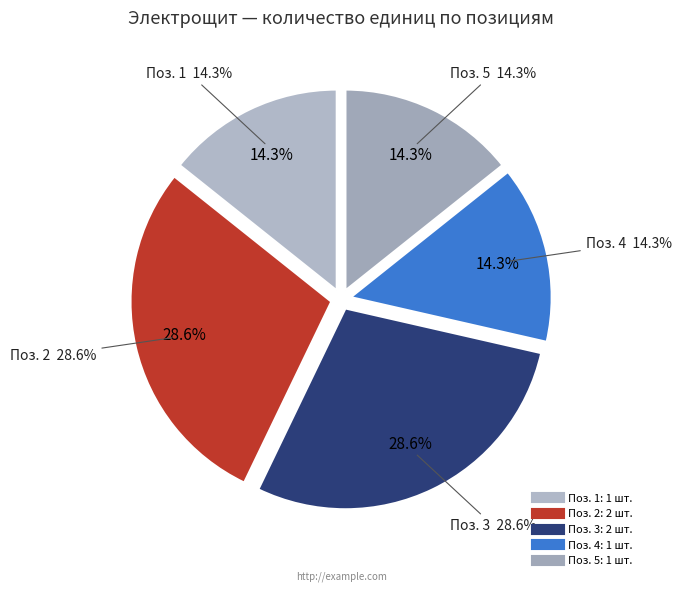

What is the ratio of the value at 3 to the value at 4?

2.0